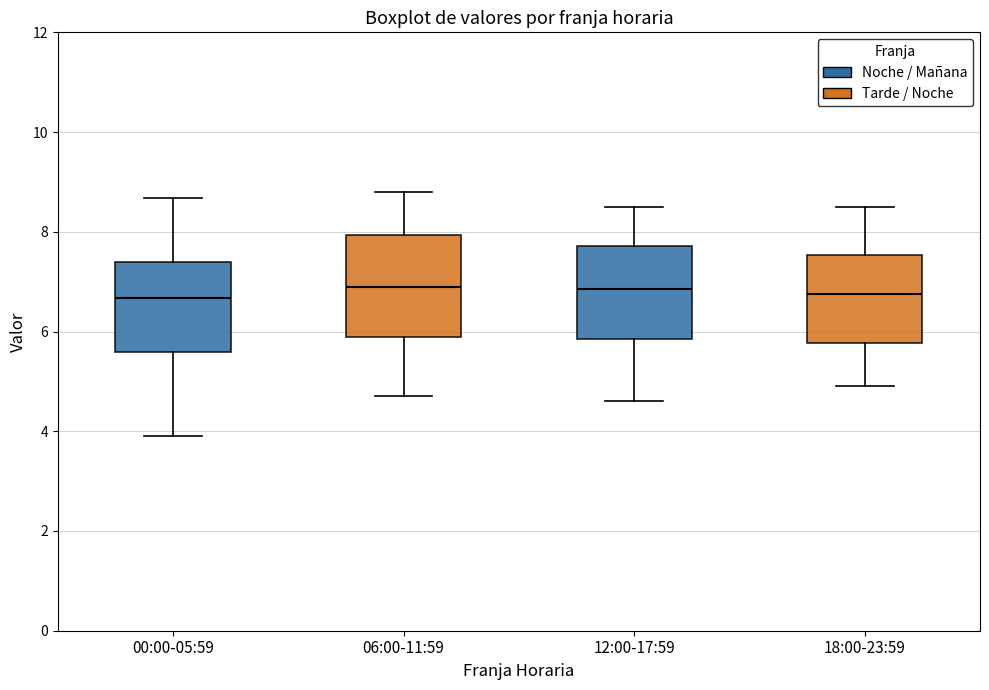

Reading left to right, read every box against the y-axis: the position of its median line, the range the box covers, and the ends of its whiskers. The values are not printed on the chart, so give them approximately, as read against the axis.

00:00-05:59: median 6.6, box 5.6 to 7.4, whiskers 4.0 to 8.6
06:00-11:59: median 6.8, box 5.8 to 8.0, whiskers 4.8 to 8.8
12:00-17:59: median 6.8, box 5.8 to 7.8, whiskers 4.6 to 8.6
18:00-23:59: median 6.8, box 5.8 to 7.6, whiskers 5.0 to 8.6